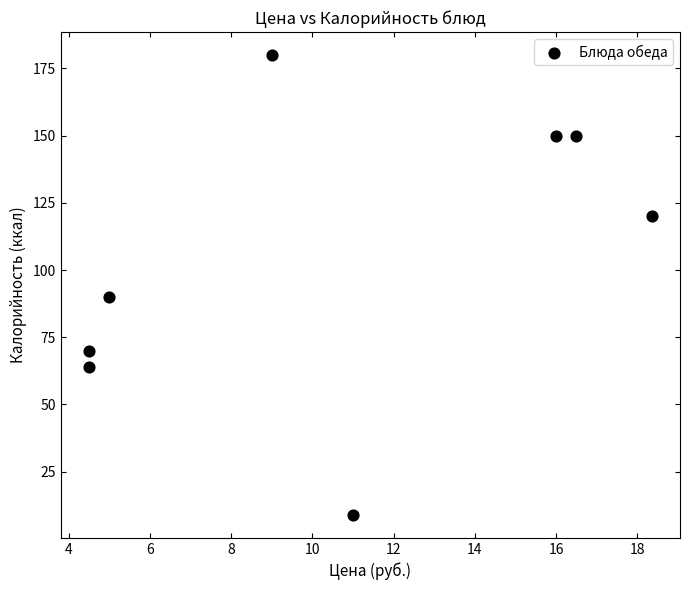

What Y value in the scatter plot is closest to 94?

90.0